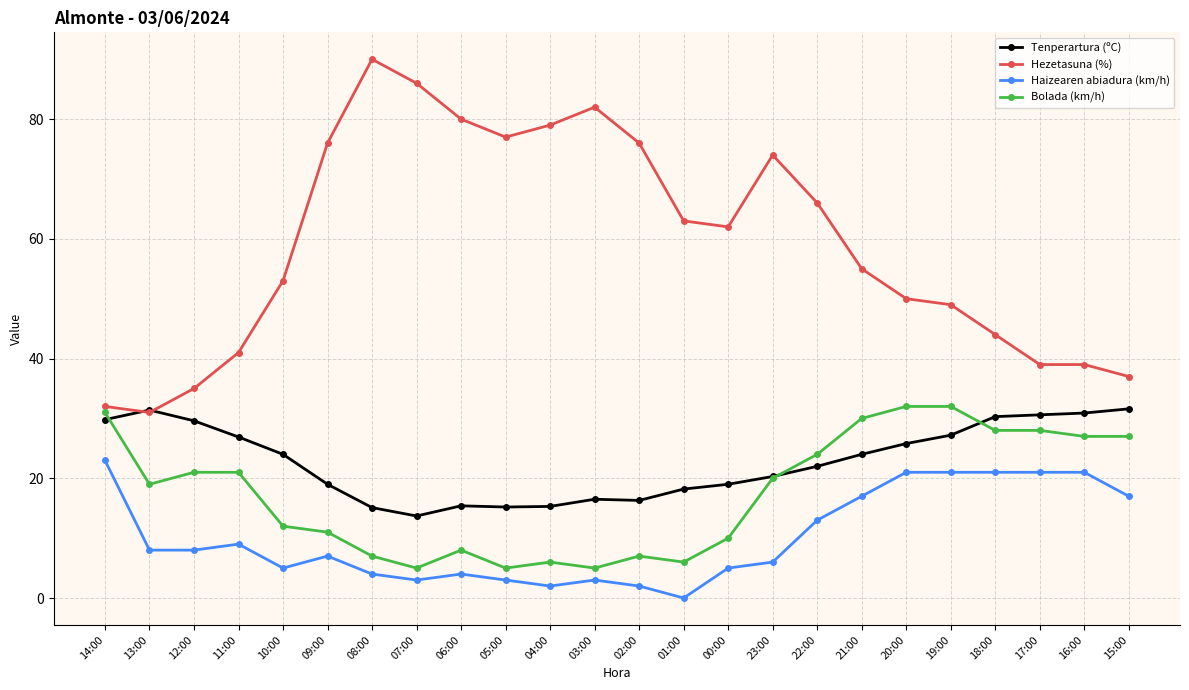

At 10:00, list the series in order from smallest to largest.

Haizearen abiadura (km/h), Bolada (km/h), Tenperartura (ºC), Hezetasuna (%)